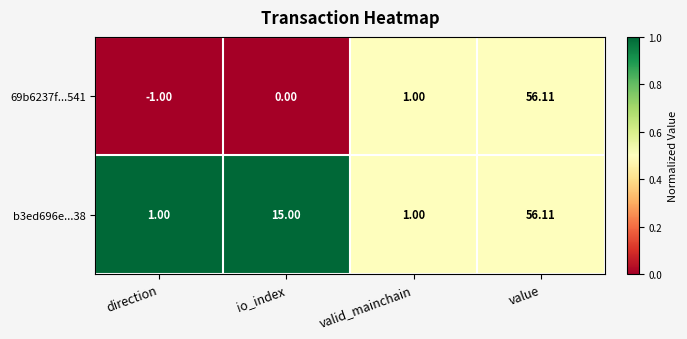

List the labels in order of 69b6237f...541 value, smallest first.

direction, io_index, valid_mainchain, value